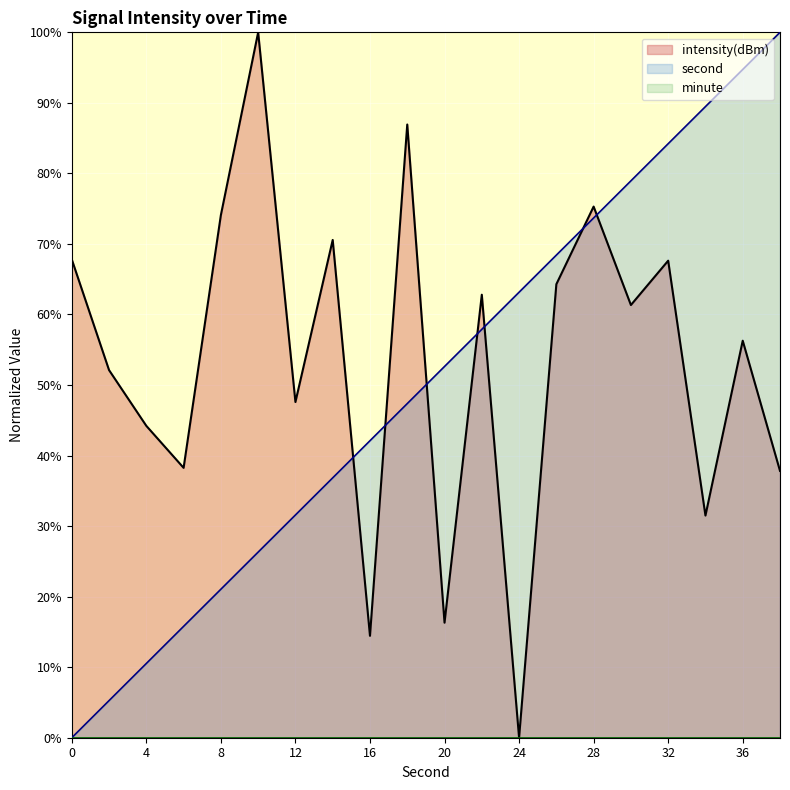

True or false: intensity has a value of 27.0 at 20.

False